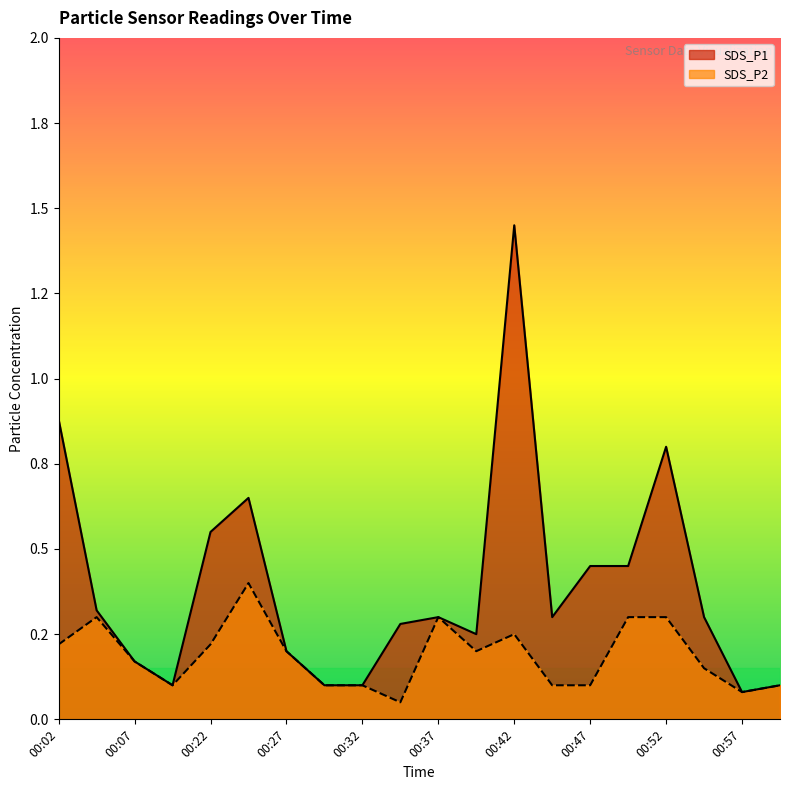

At which category does SDS_P2 reach its first local valley?

00:09